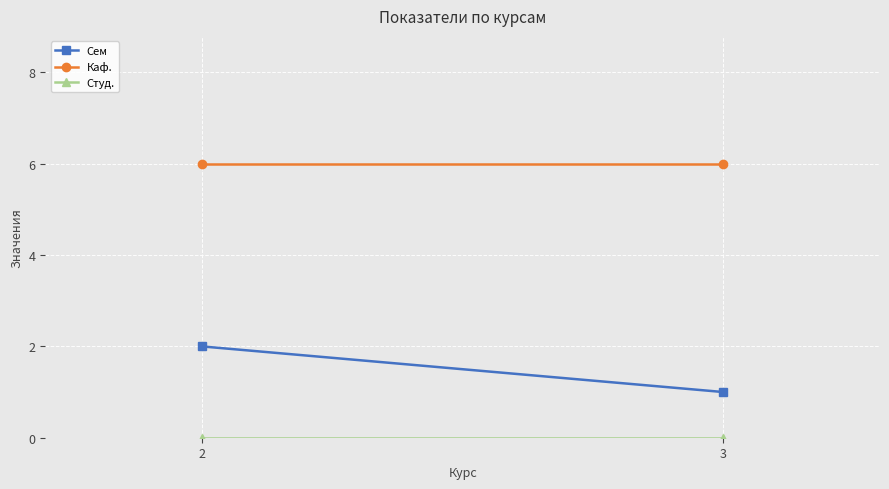

At how many categories does at least one series exceed 1?

2